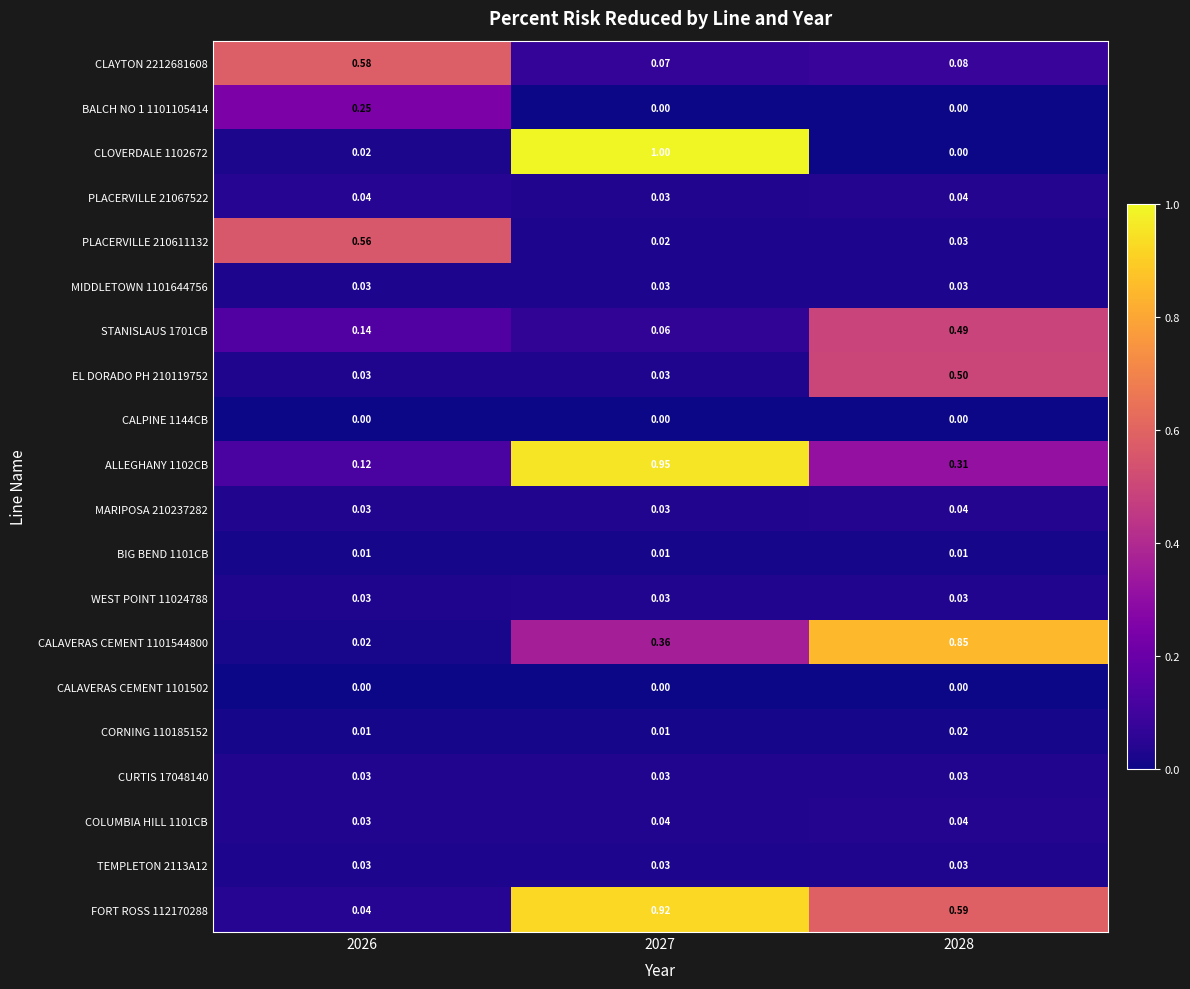

How many series are shown in this chart?

20